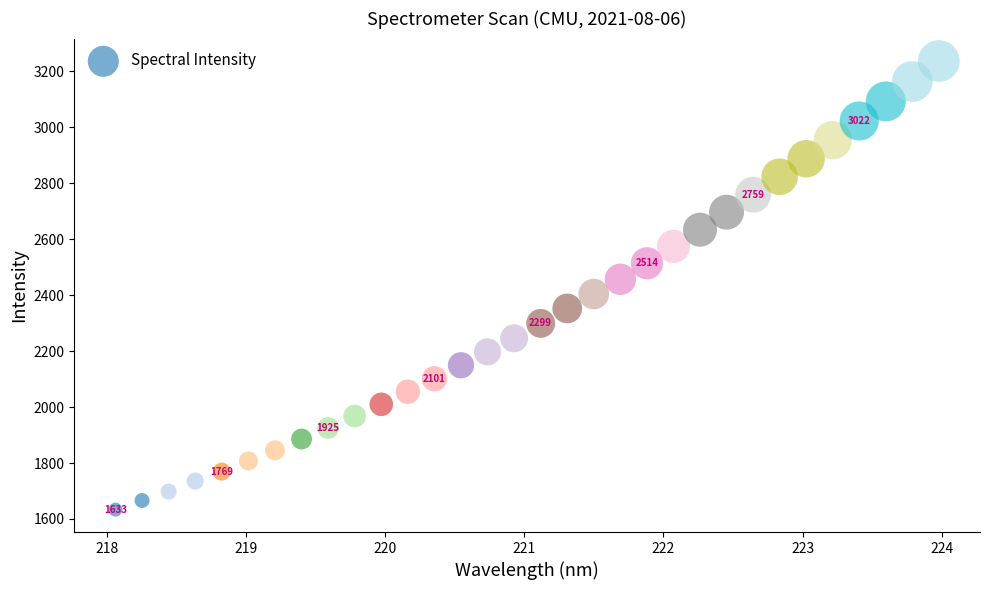

What is the range of X values (max minus min)?

5.9